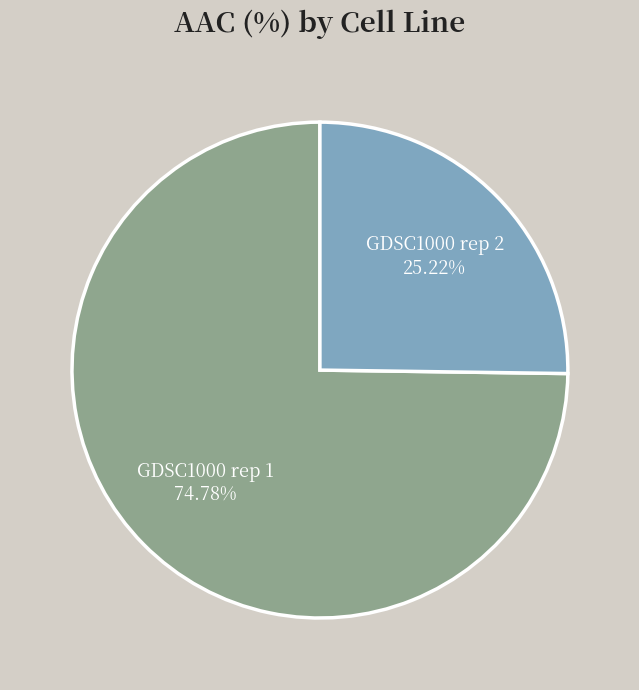

Rank the categories by value from lowest to highest.

GDSC1000 rep 2, GDSC1000 rep 1